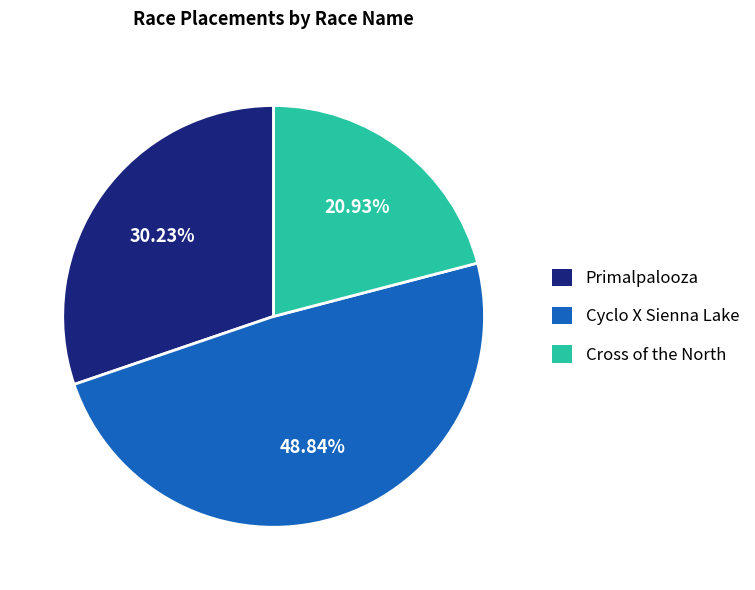

To the nearest percent, what is the average slice percentage?

33%